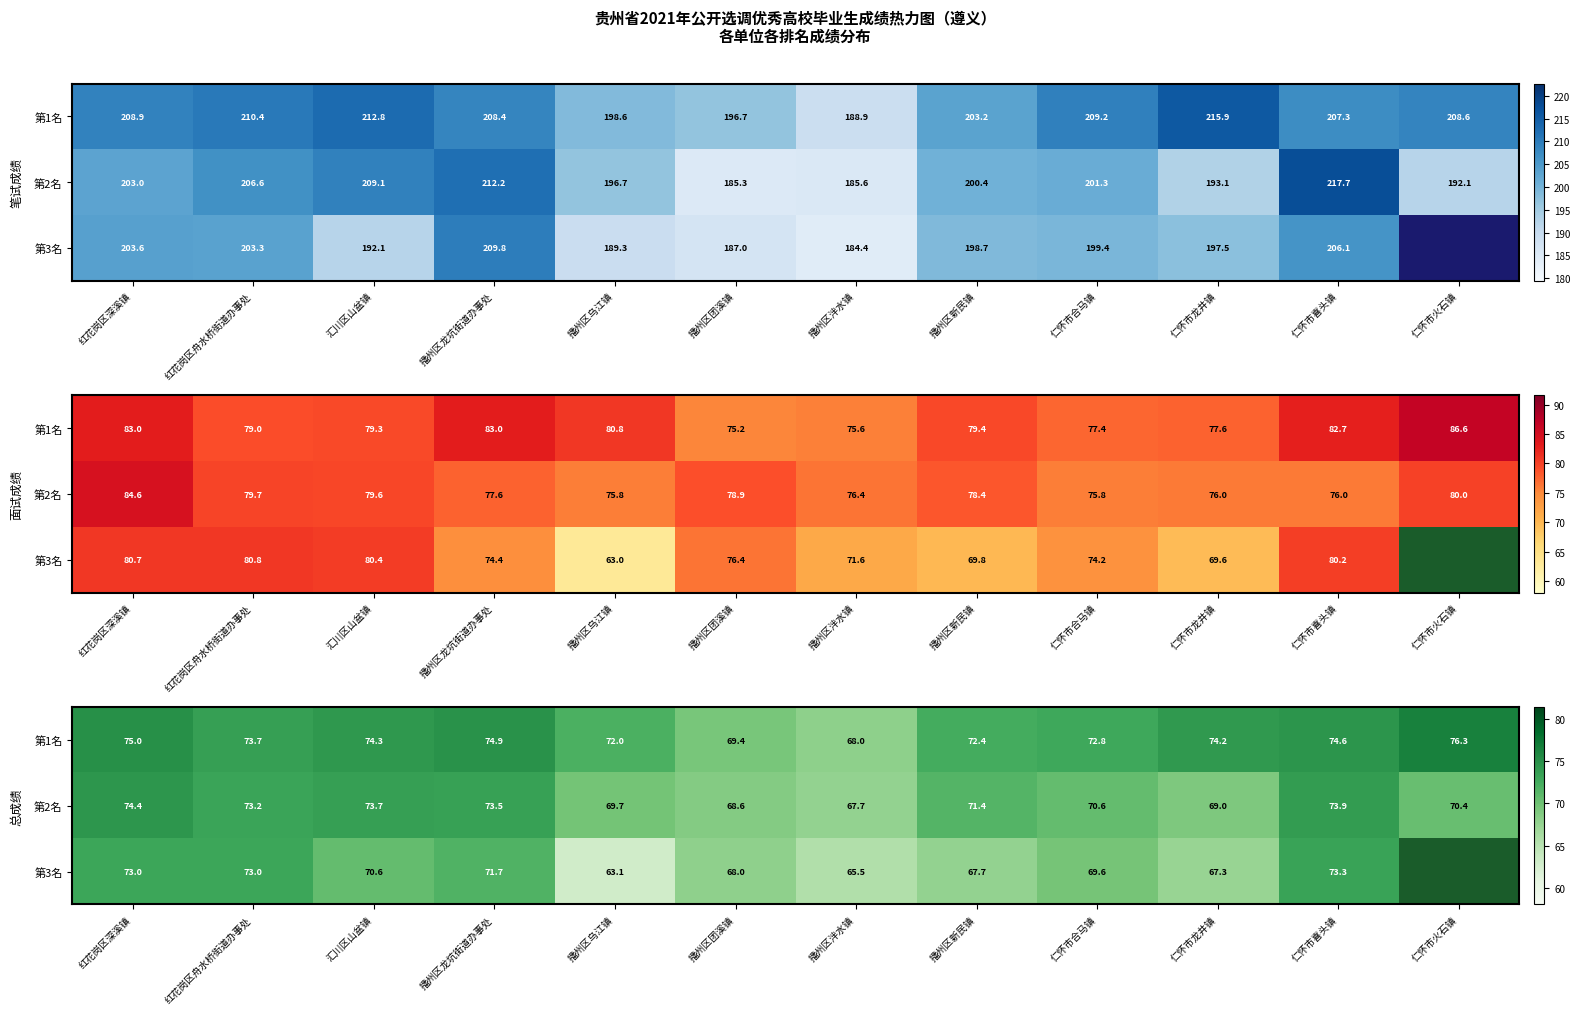

What is the highest value of the 第3名 series?

73.3